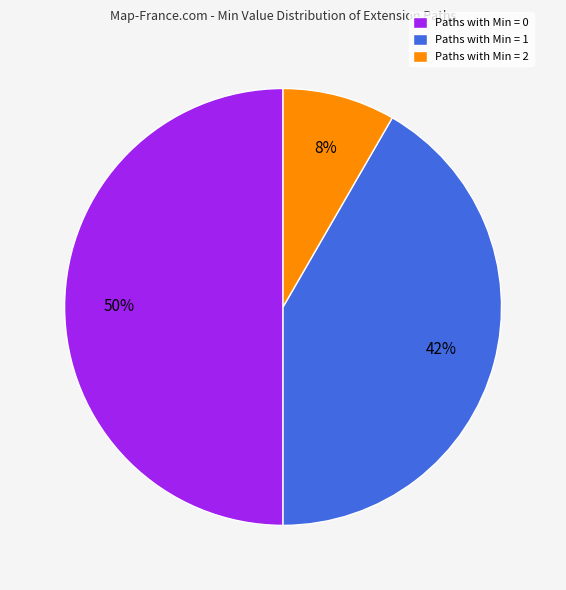

To the nearest percent, what is the average slice percentage?

33%